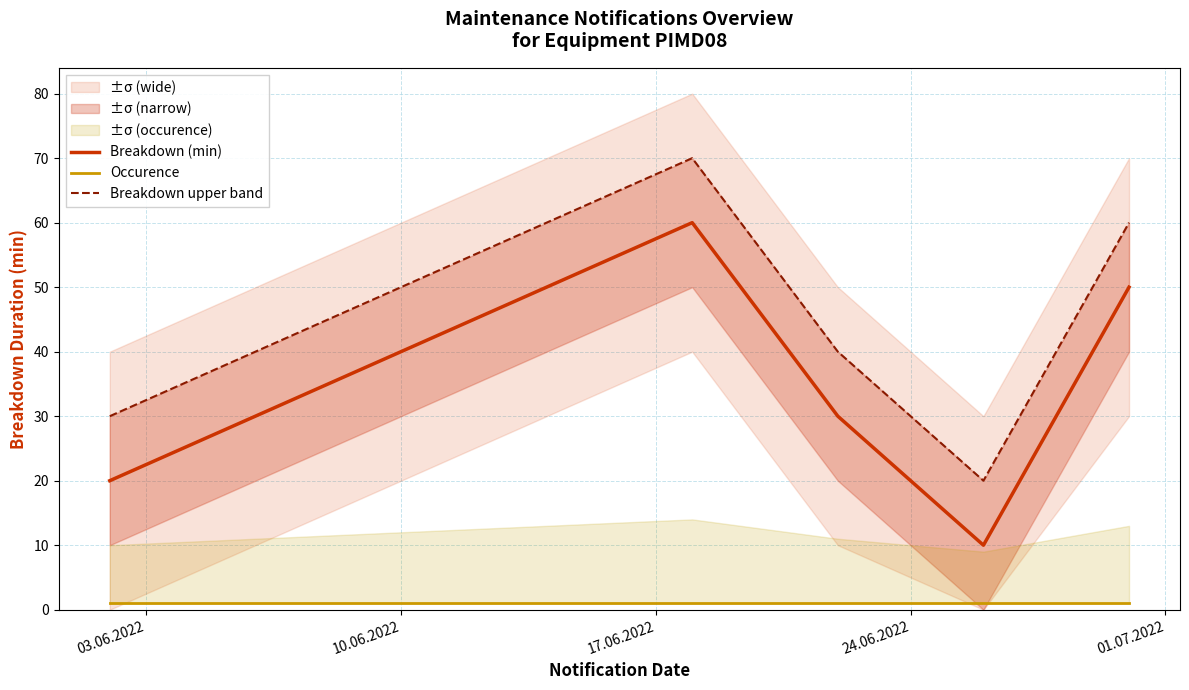

Does the chart have visible grid lines?

Yes